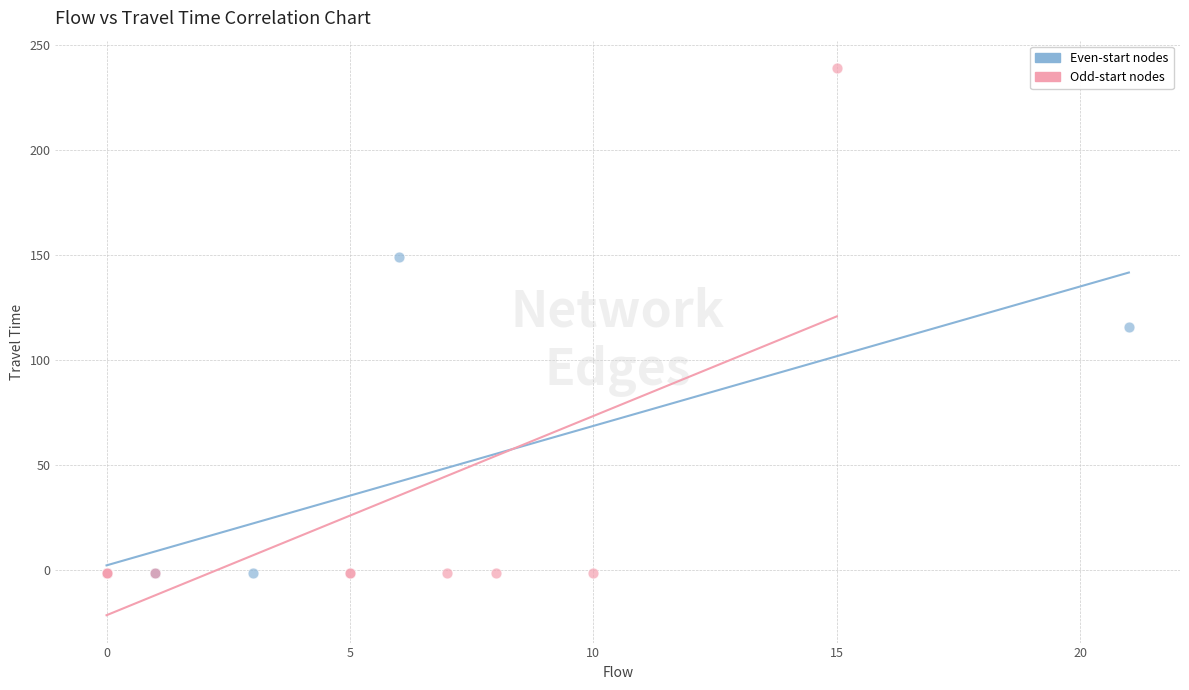

Which series has the largest Y range (max minus min)?

Odd-start nodes